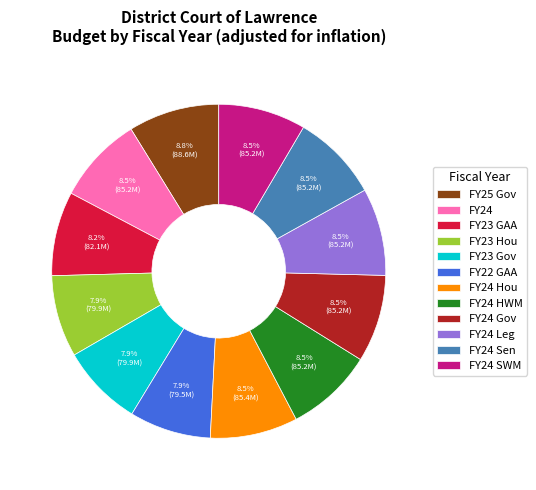

How many segments does this pie chart have?

12